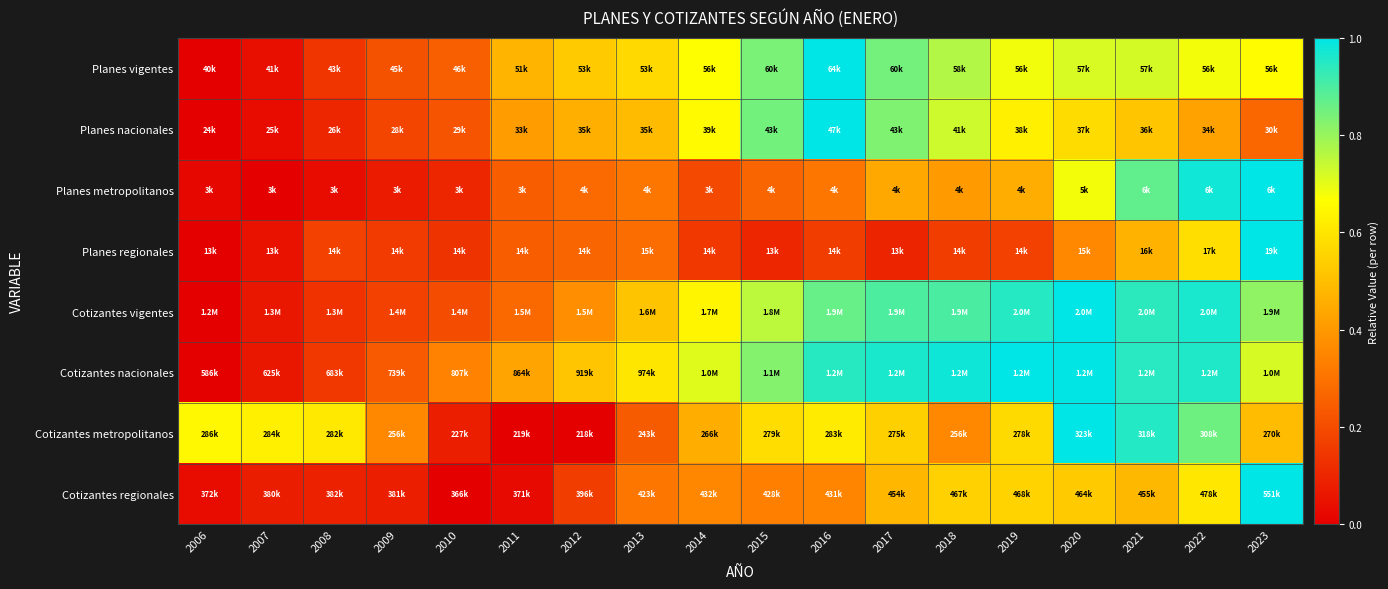

Reading left to right, transcribe all the data shown in this chart.

Planes vigentes: 2006=0.0	2007=0.0	2008=0.1	2009=0.2	2010=0.3	2011=0.5	2012=0.5	2013=0.6	2014=0.7	2015=0.8	2016=1.0	2017=0.8	2018=0.8	2019=0.7	2020=0.7	2021=0.7	2022=0.7	2023=0.7
Planes nacionales: 2006=0.0	2007=0.0	2008=0.1	2009=0.2	2010=0.2	2011=0.4	2012=0.5	2013=0.5	2014=0.7	2015=0.8	2016=1.0	2017=0.8	2018=0.7	2019=0.6	2020=0.6	2021=0.5	2022=0.4	2023=0.3
Planes metropolitanos: 2006=0.0	2007=0.0	2008=0.0	2009=0.1	2010=0.1	2011=0.2	2012=0.3	2013=0.3	2014=0.2	2015=0.3	2016=0.3	2017=0.4	2018=0.4	2019=0.5	2020=0.7	2021=0.9	2022=1.0	2023=1.0
Planes regionales: 2006=0.0	2007=0.1	2008=0.2	2009=0.2	2010=0.1	2011=0.2	2012=0.3	2013=0.3	2014=0.1	2015=0.1	2016=0.2	2017=0.1	2018=0.2	2019=0.2	2020=0.4	2021=0.5	2022=0.6	2023=1.0
Cotizantes vigentes: 2006=0.0	2007=0.1	2008=0.1	2009=0.2	2010=0.2	2011=0.3	2012=0.4	2013=0.5	2014=0.6	2015=0.8	2016=0.9	2017=0.9	2018=0.9	2019=0.9	2020=1.0	2021=0.9	2022=1.0	2023=0.8
Cotizantes nacionales: 2006=0.0	2007=0.1	2008=0.2	2009=0.2	2010=0.3	2011=0.4	2012=0.5	2013=0.6	2014=0.7	2015=0.8	2016=0.9	2017=1.0	2018=1.0	2019=1.0	2020=1.0	2021=0.9	2022=1.0	2023=0.7
Cotizantes metropolitanos: 2006=0.6	2007=0.6	2008=0.6	2009=0.4	2010=0.1	2011=0.0	2012=0.0	2013=0.2	2014=0.5	2015=0.6	2016=0.6	2017=0.5	2018=0.4	2019=0.6	2020=1.0	2021=1.0	2022=0.9	2023=0.5
Cotizantes regionales: 2006=0.0	2007=0.1	2008=0.1	2009=0.1	2010=0.0	2011=0.0	2012=0.2	2013=0.3	2014=0.4	2015=0.3	2016=0.4	2017=0.5	2018=0.5	2019=0.6	2020=0.5	2021=0.5	2022=0.6	2023=1.0